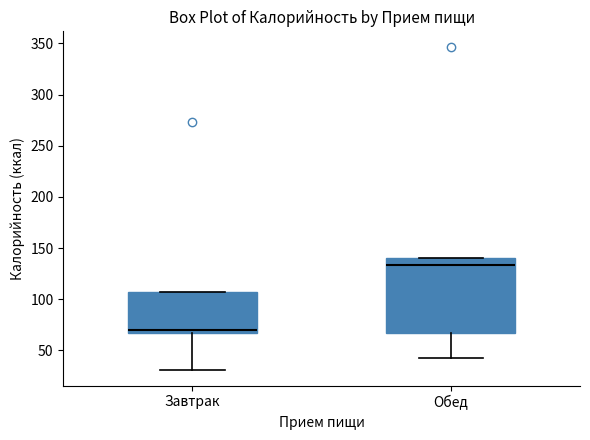

Where does the median line of the box for Обед sit on the y-axis? The values are not printed on the chart, so give them approximately, as read against the axis.

135